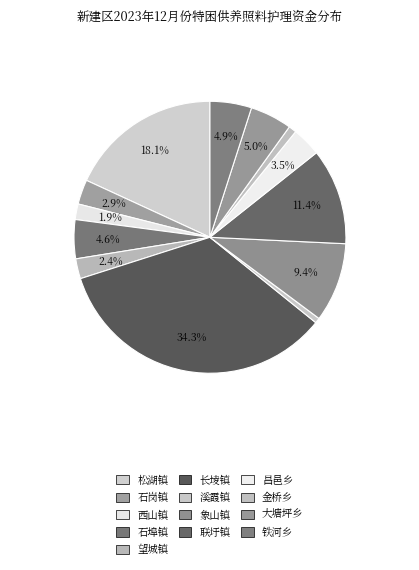

To the nearest percent, what is the difference between the 松湖镇 and 昌邑乡 slice percentages?

15%